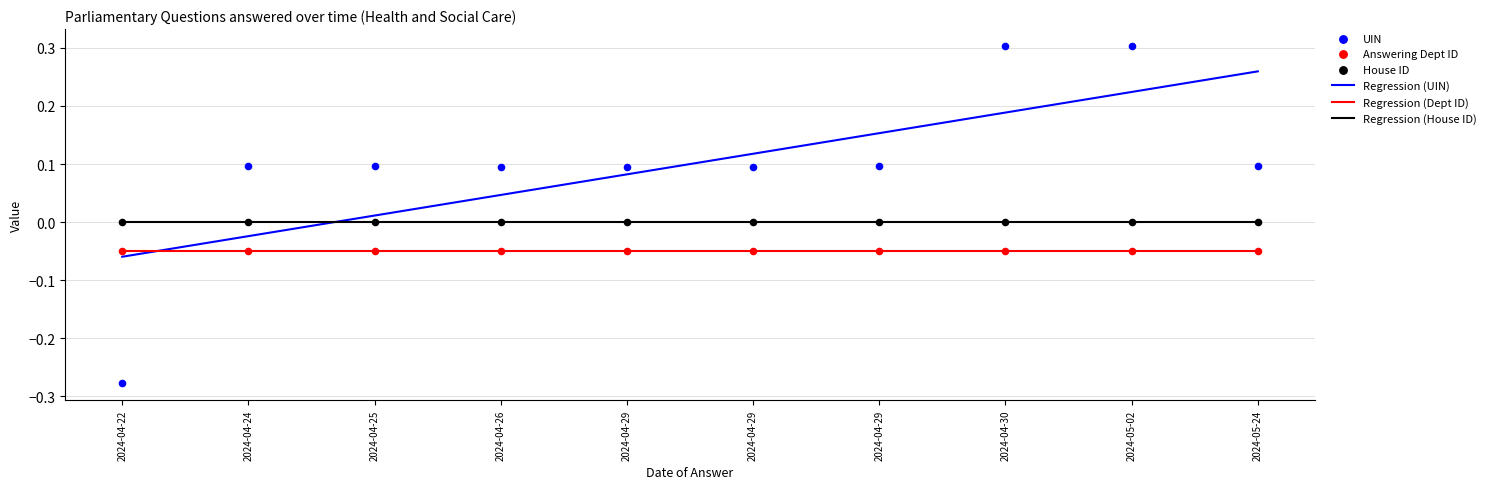

Which series reaches the maximum Y coordinate?

UIN